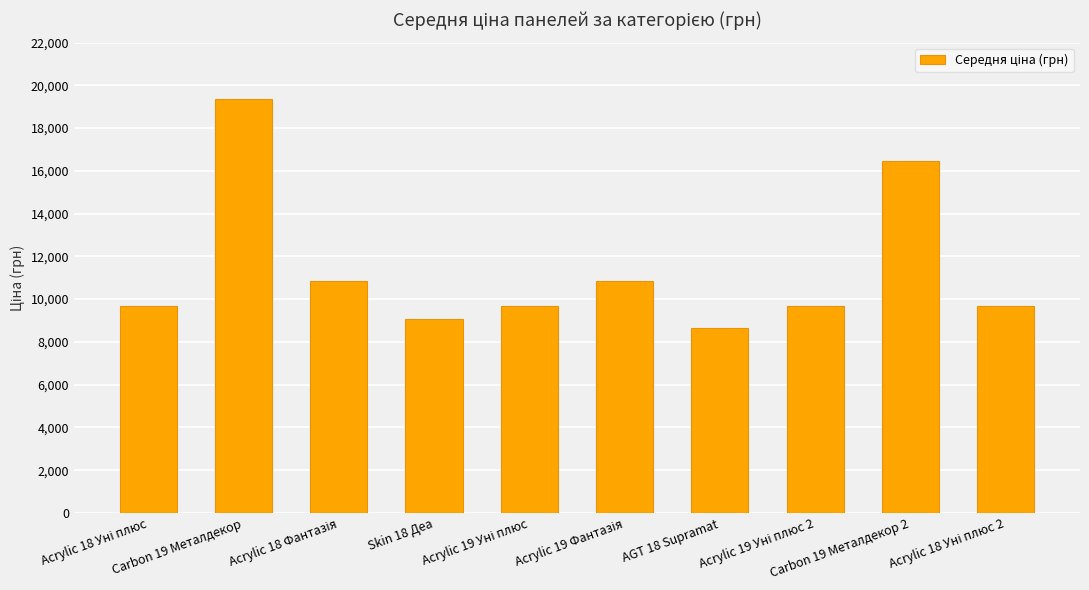

How many bars are there in total?

10